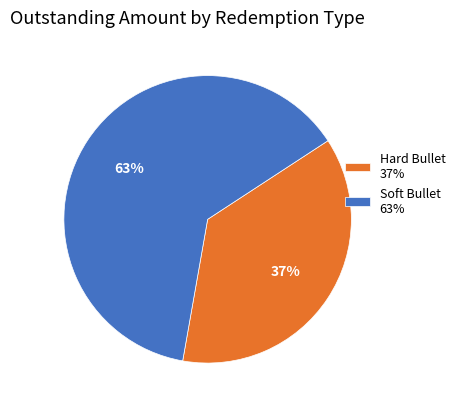

To the nearest percent, what is the average slice percentage?

50%